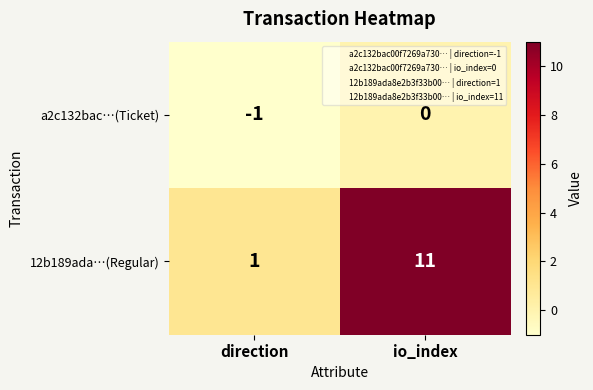

Which series changed the most between direction and io_index?

12b189ada…(Regular)